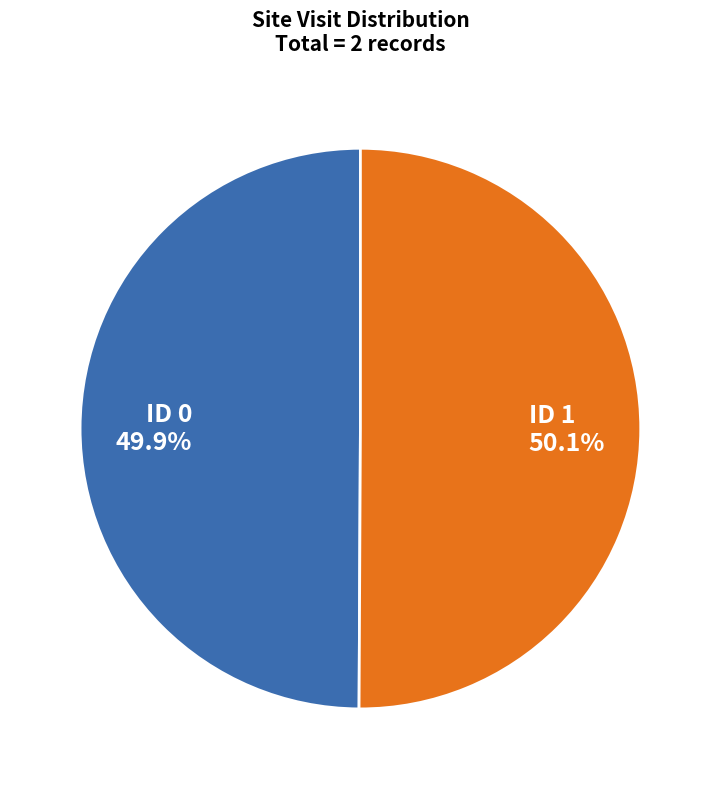

Is there any slice that represents more than half of the pie?

Yes